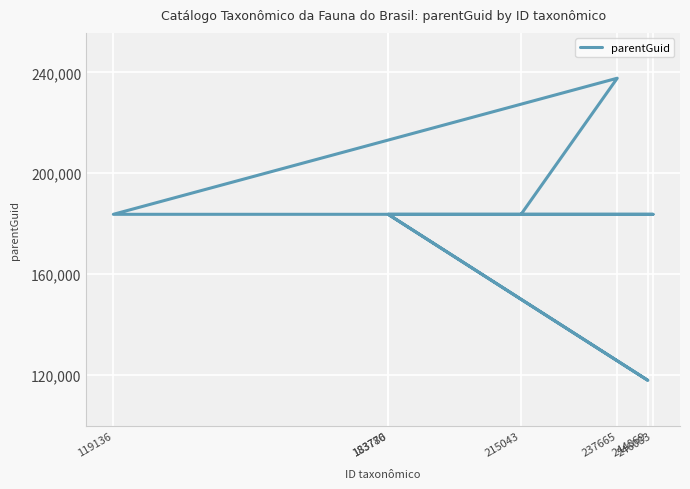

How many data points does each series have?

7